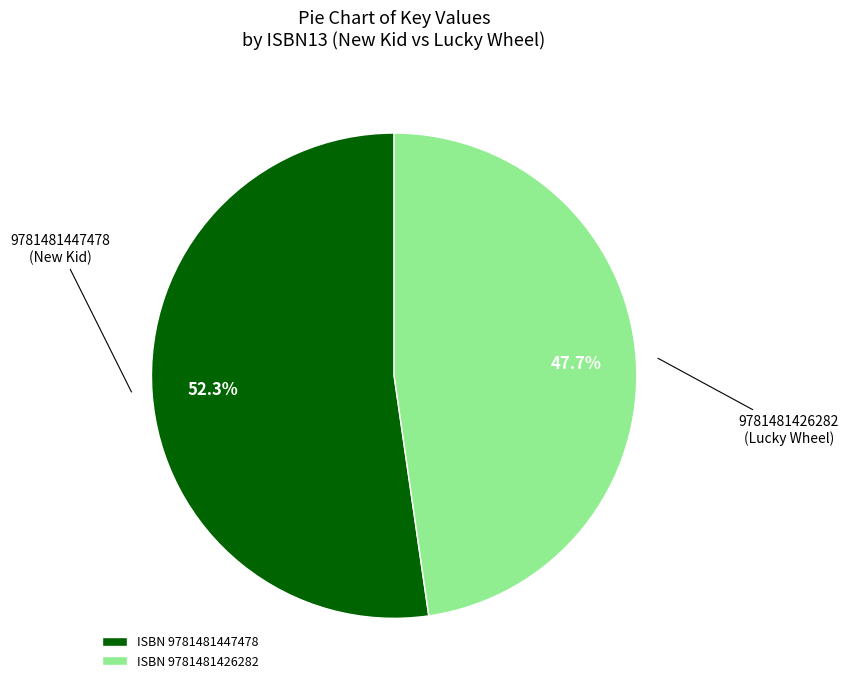

Combined, do ISBN 9781481426282 and ISBN 9781481447478 account for over 50%?

Yes